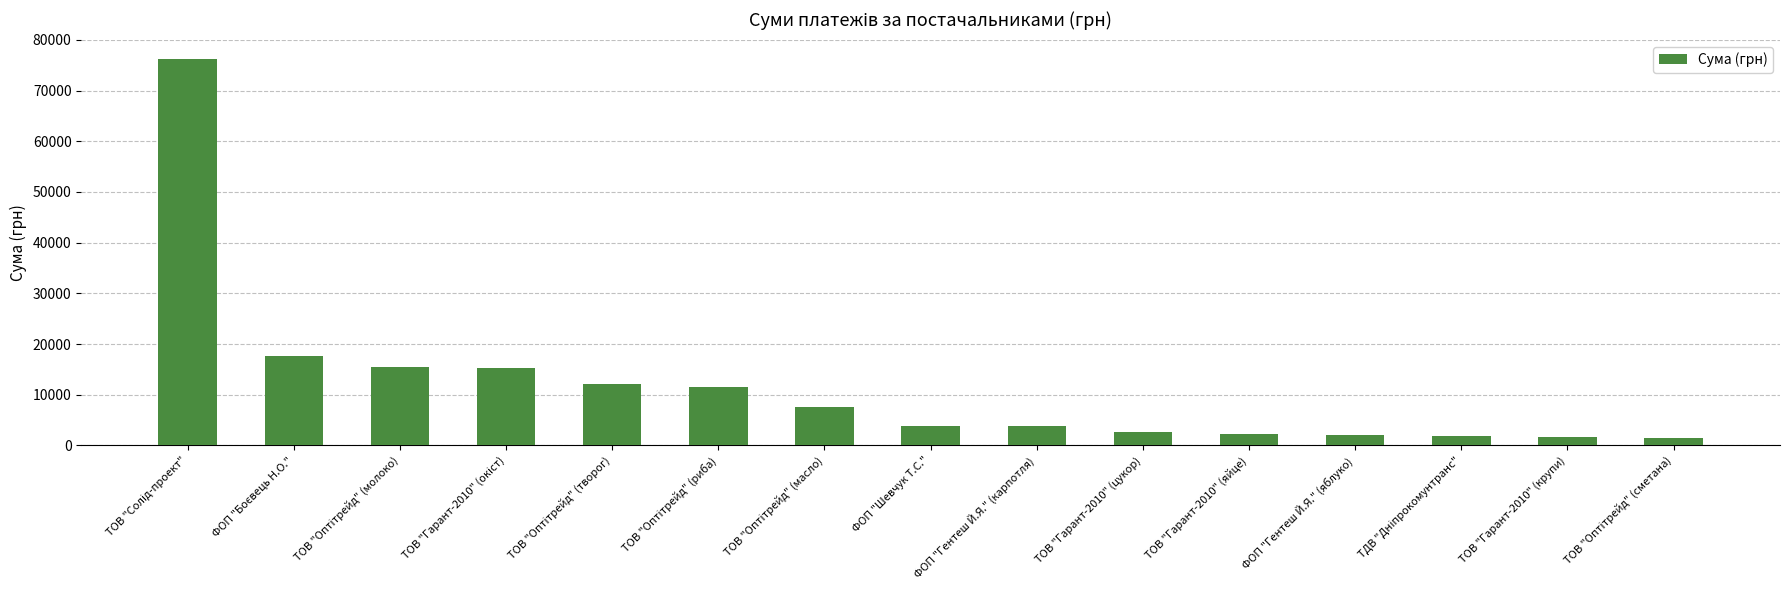

Between ФОП "Гентеш Й.Я." (яблуко) and ФОП "Шевчук Т.С.", which is larger?

ФОП "Шевчук Т.С."